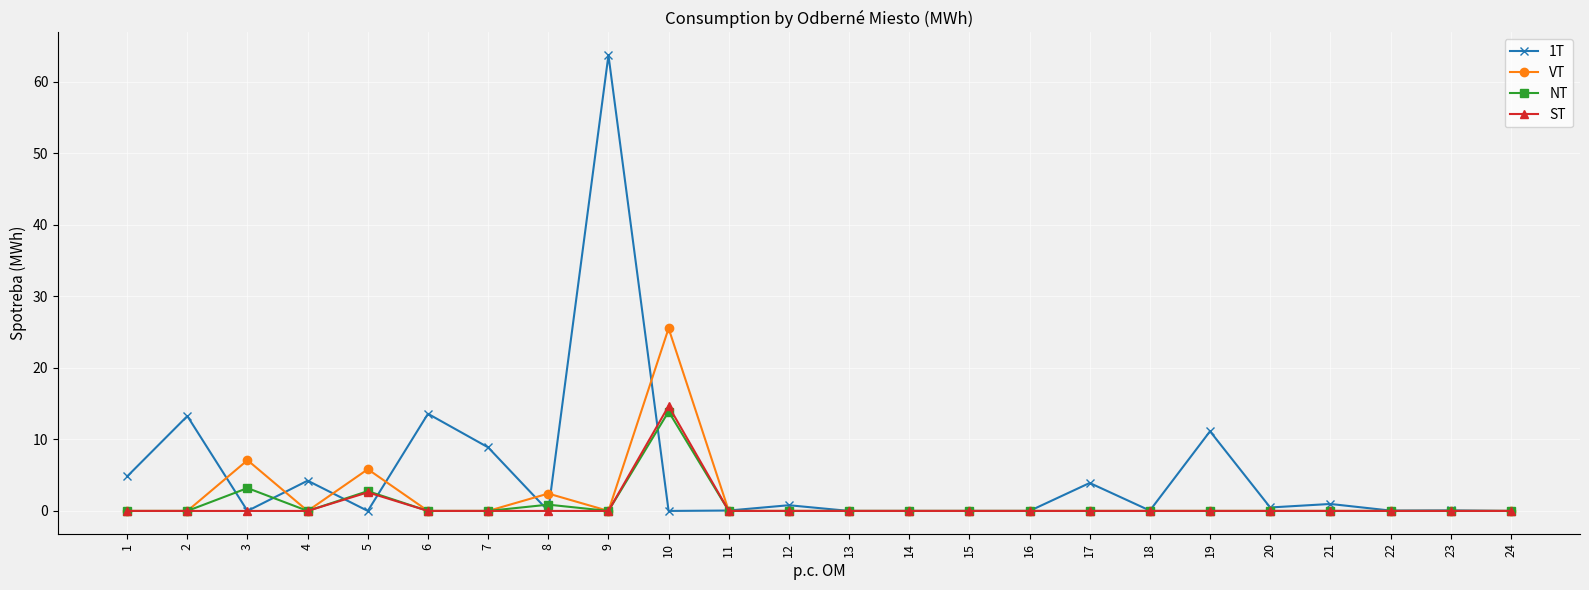

True or false: VT has more than 0 interior local peaks.

True